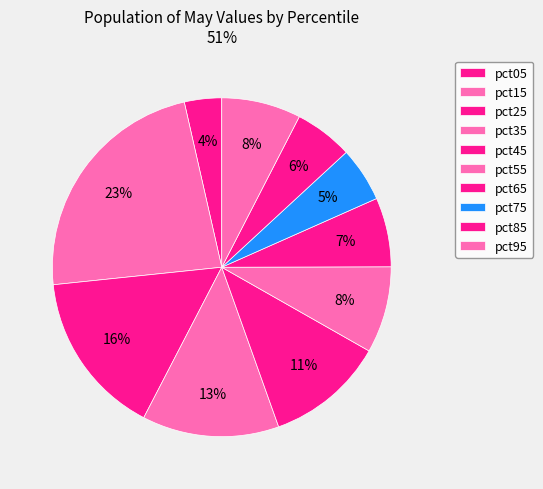

Count the number of slices in the pie.

10